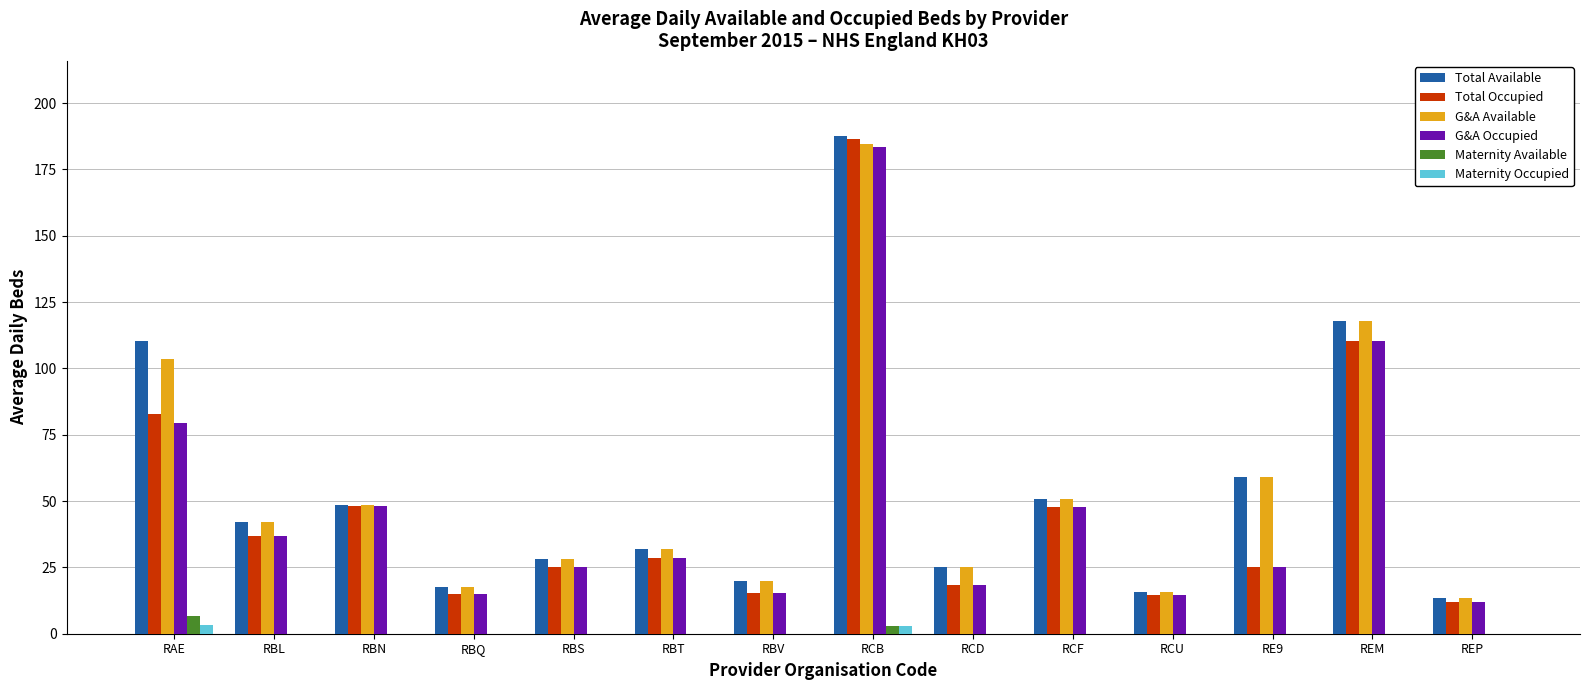

At which category is the sum across all series the highest?

RCB